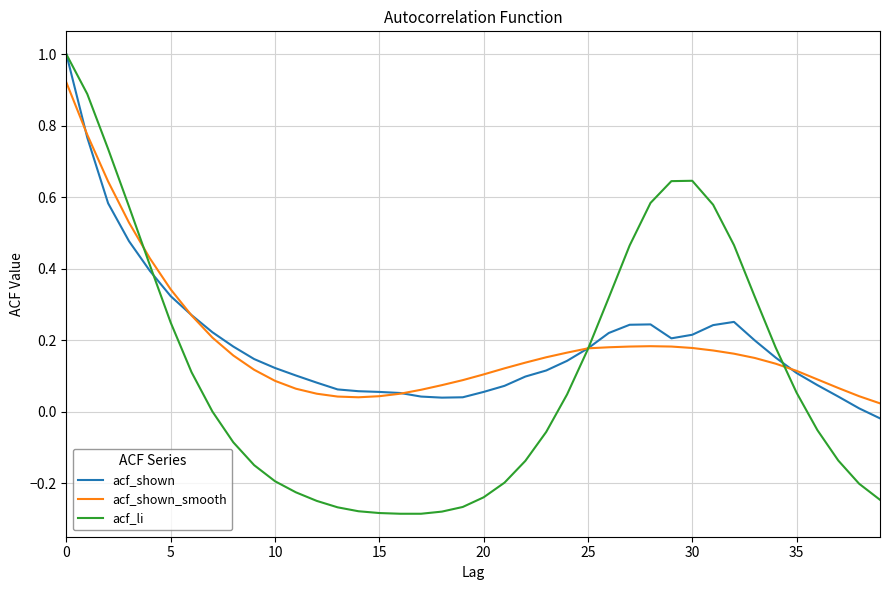

What is the maximum value shown in the chart?

1.0